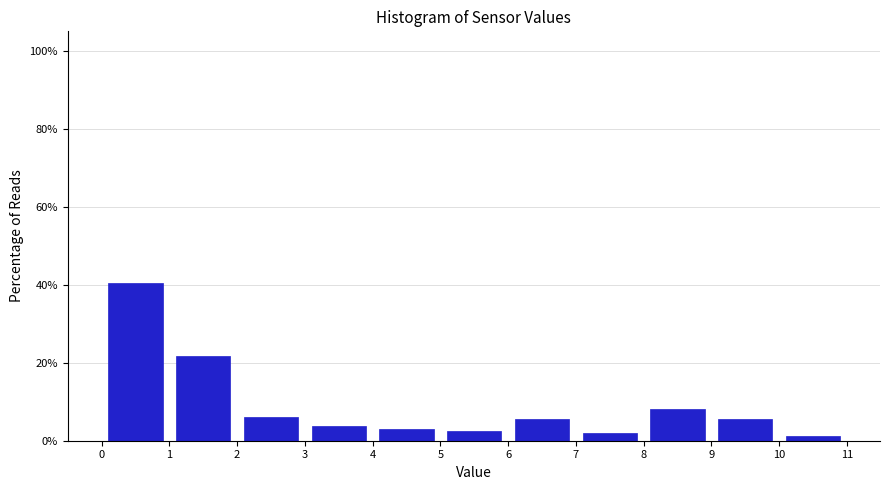

Reading left to right, list every bar in this chart as the range it spans on the x-axis followed by its height. The values are not printed on the chart, so give them approximately, as read against the axis.

0 to 1: 40
1 to 2: 22
2 to 3: 6
3 to 4: 4
4 to 5: 4
5 to 6: 2
6 to 7: 6
7 to 8: under 2
8 to 9: 8
9 to 10: 6
10 to 11: under 2